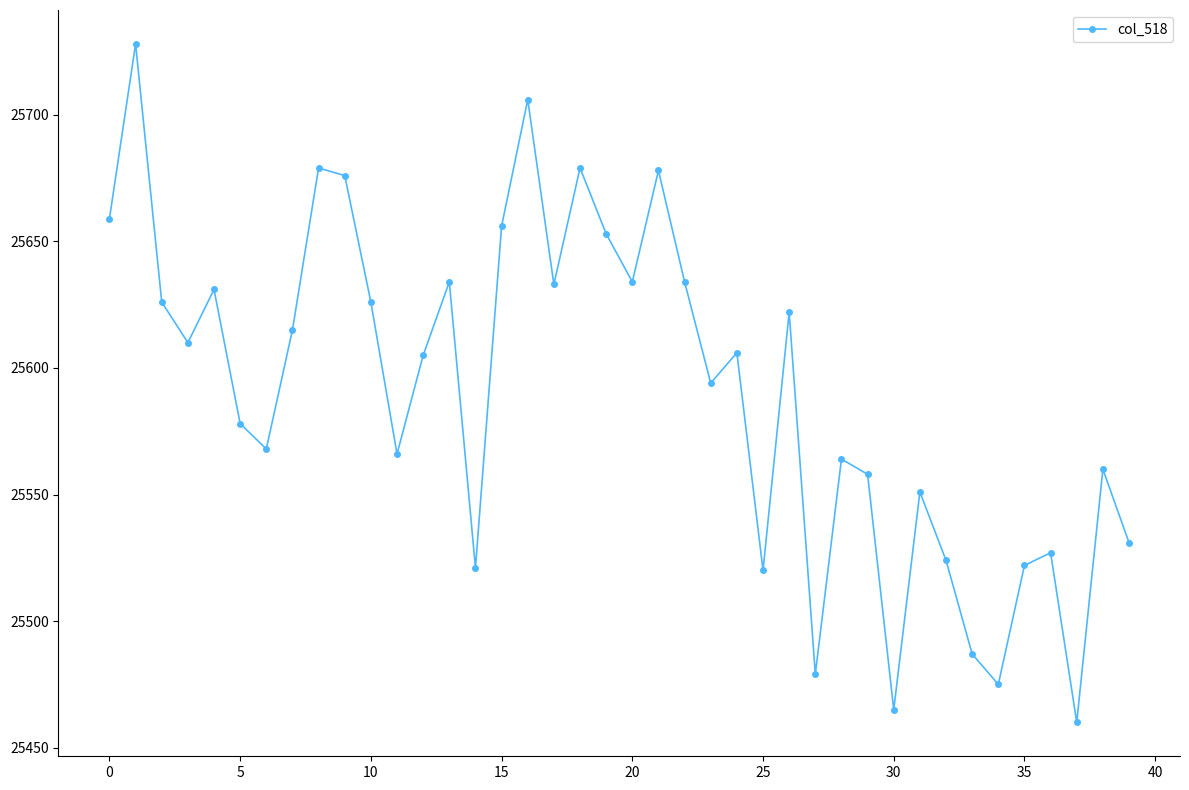

How many values are below 25606?

20